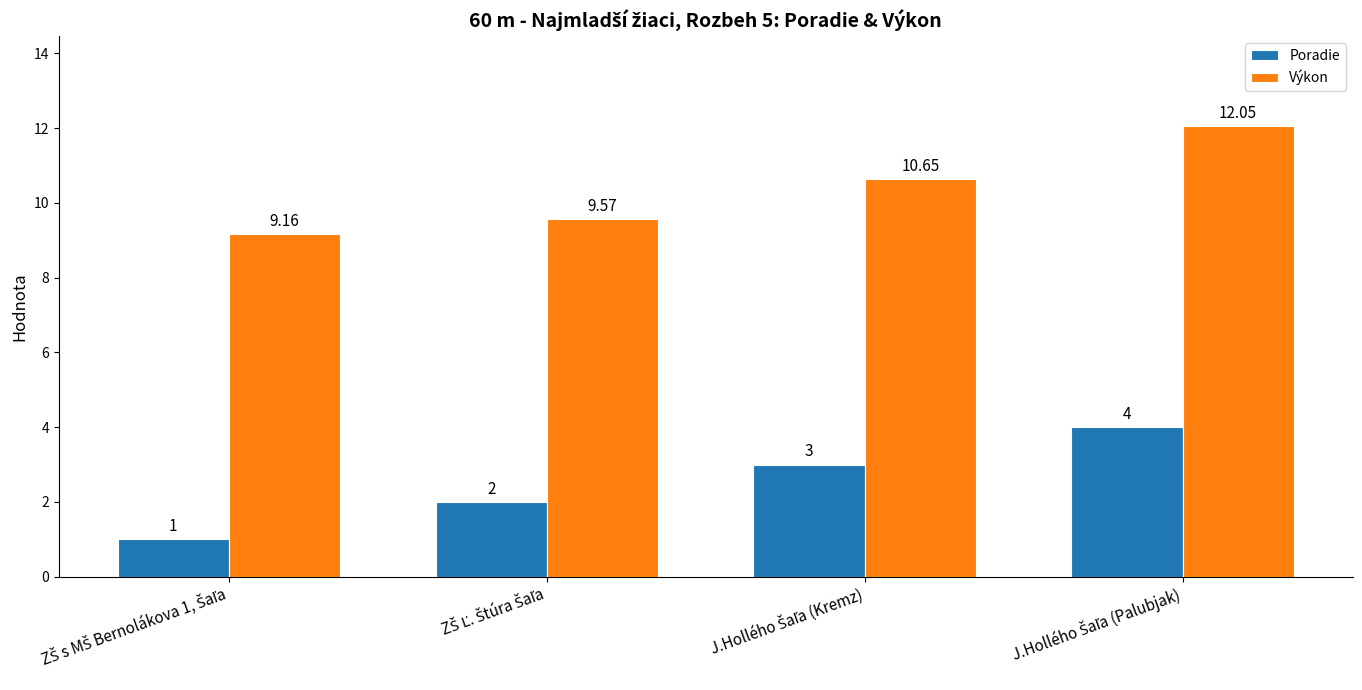

Rank the series by their maximum value, from highest to lowest.

Výkon, Poradie